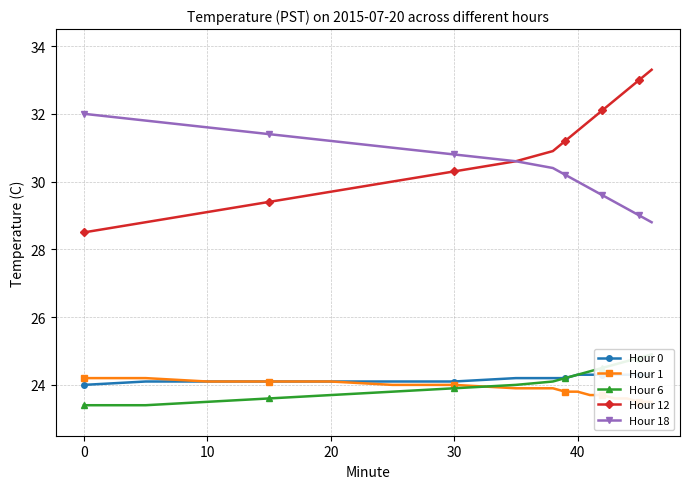

What are all the series names shown in the legend?

Hour 0, Hour 1, Hour 6, Hour 12, Hour 18